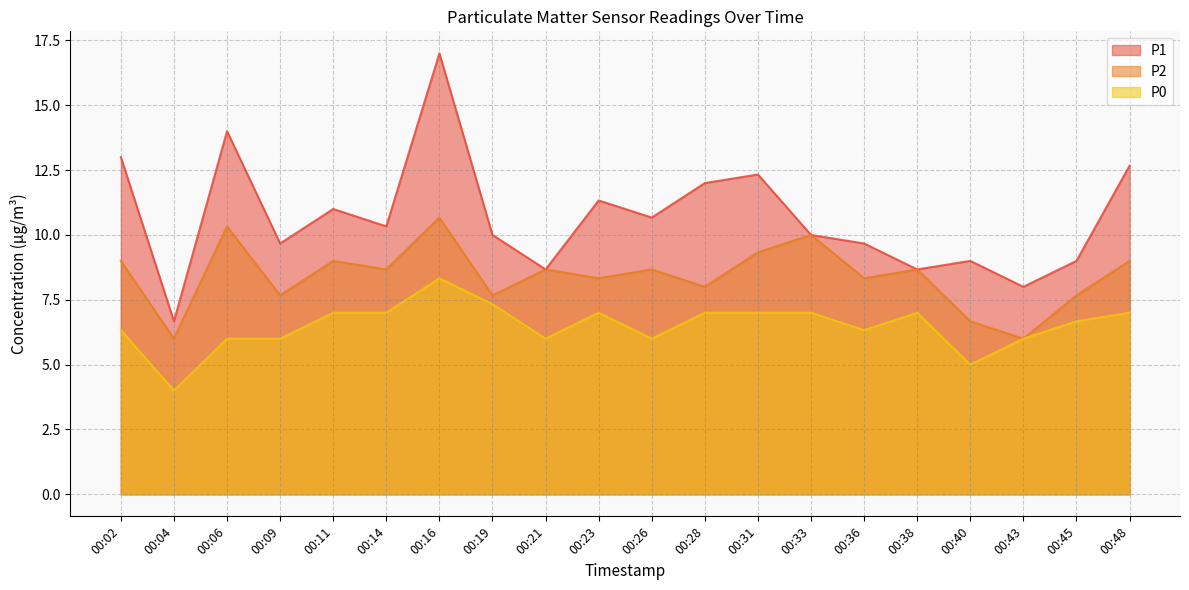

Which series has the widest spread of values?

P1